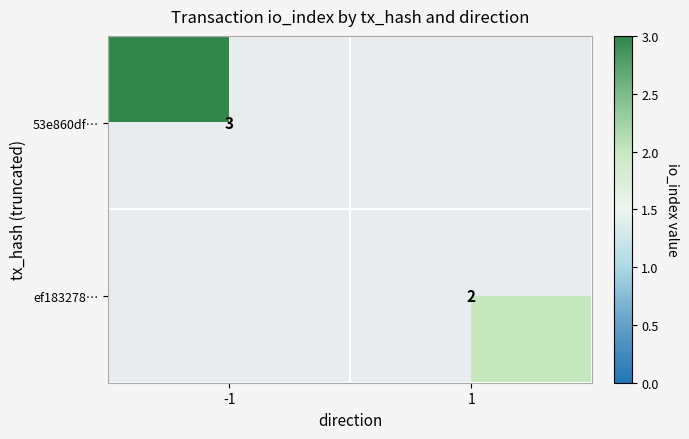

Which has a higher value, 1 or -1?

-1